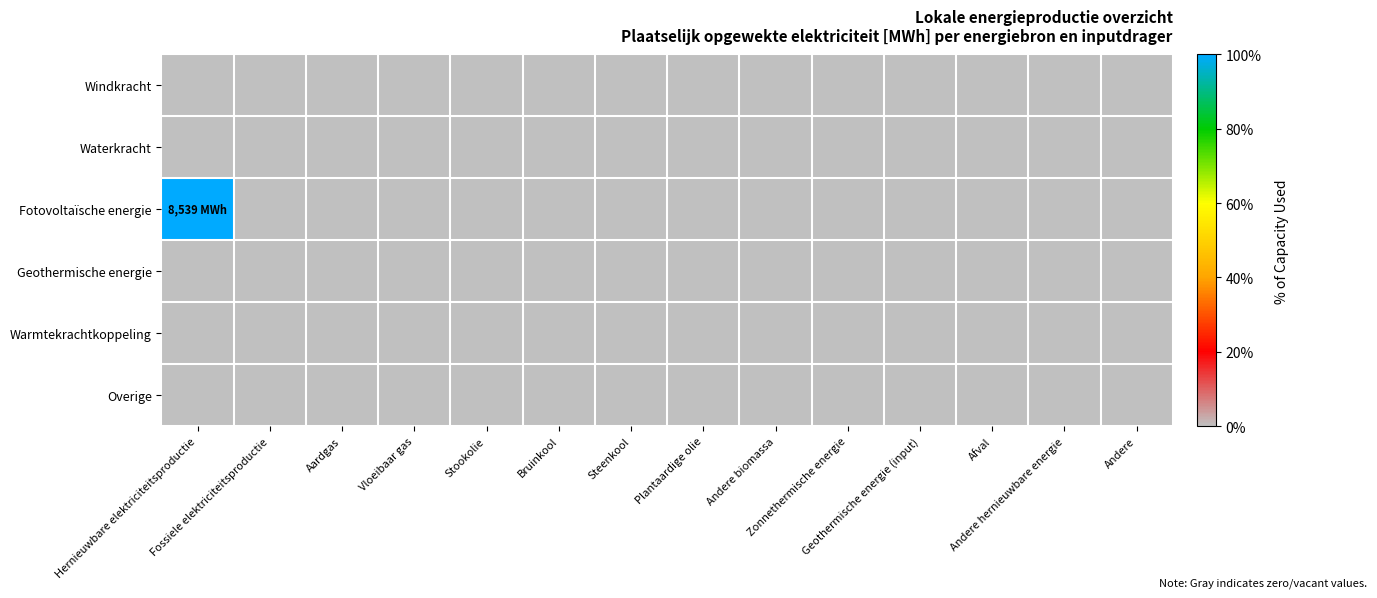

Reading right to left, what are all the values shown in this chart?

Windkracht: Andere=0.0	Andere hernieuwbare energie=0.0	Afval=0.0	Geothermische energie (input)=0.0	Zonnethermische energie=0.0	Andere biomassa=0.0	Plantaardige olie=0.0	Steenkool=0.0	Bruinkool=0.0	Stookolie=0.0	Vloeibaar gas=0.0	Aardgas=0.0	Fossiele elektriciteitsproductie=0.0	Hernieuwbare elektriciteitsproductie=0.0
Waterkracht: Andere=0.0	Andere hernieuwbare energie=0.0	Afval=0.0	Geothermische energie (input)=0.0	Zonnethermische energie=0.0	Andere biomassa=0.0	Plantaardige olie=0.0	Steenkool=0.0	Bruinkool=0.0	Stookolie=0.0	Vloeibaar gas=0.0	Aardgas=0.0	Fossiele elektriciteitsproductie=0.0	Hernieuwbare elektriciteitsproductie=0.0
Fotovoltaïsche energie: Andere=0.0	Andere hernieuwbare energie=0.0	Afval=0.0	Geothermische energie (input)=0.0	Zonnethermische energie=0.0	Andere biomassa=0.0	Plantaardige olie=0.0	Steenkool=0.0	Bruinkool=0.0	Stookolie=0.0	Vloeibaar gas=0.0	Aardgas=0.0	Fossiele elektriciteitsproductie=0.0	Hernieuwbare elektriciteitsproductie=8538.9
Geothermische energie: Andere=0.0	Andere hernieuwbare energie=0.0	Afval=0.0	Geothermische energie (input)=0.0	Zonnethermische energie=0.0	Andere biomassa=0.0	Plantaardige olie=0.0	Steenkool=0.0	Bruinkool=0.0	Stookolie=0.0	Vloeibaar gas=0.0	Aardgas=0.0	Fossiele elektriciteitsproductie=0.0	Hernieuwbare elektriciteitsproductie=0.0
Warmtekrachtkoppeling: Andere=0.0	Andere hernieuwbare energie=0.0	Afval=0.0	Geothermische energie (input)=0.0	Zonnethermische energie=0.0	Andere biomassa=0.0	Plantaardige olie=0.0	Steenkool=0.0	Bruinkool=0.0	Stookolie=0.0	Vloeibaar gas=0.0	Aardgas=0.0	Fossiele elektriciteitsproductie=0.0	Hernieuwbare elektriciteitsproductie=0.0
Overige: Andere=0.0	Andere hernieuwbare energie=0.0	Afval=0.0	Geothermische energie (input)=0.0	Zonnethermische energie=0.0	Andere biomassa=0.0	Plantaardige olie=0.0	Steenkool=0.0	Bruinkool=0.0	Stookolie=0.0	Vloeibaar gas=0.0	Aardgas=0.0	Fossiele elektriciteitsproductie=0.0	Hernieuwbare elektriciteitsproductie=0.0